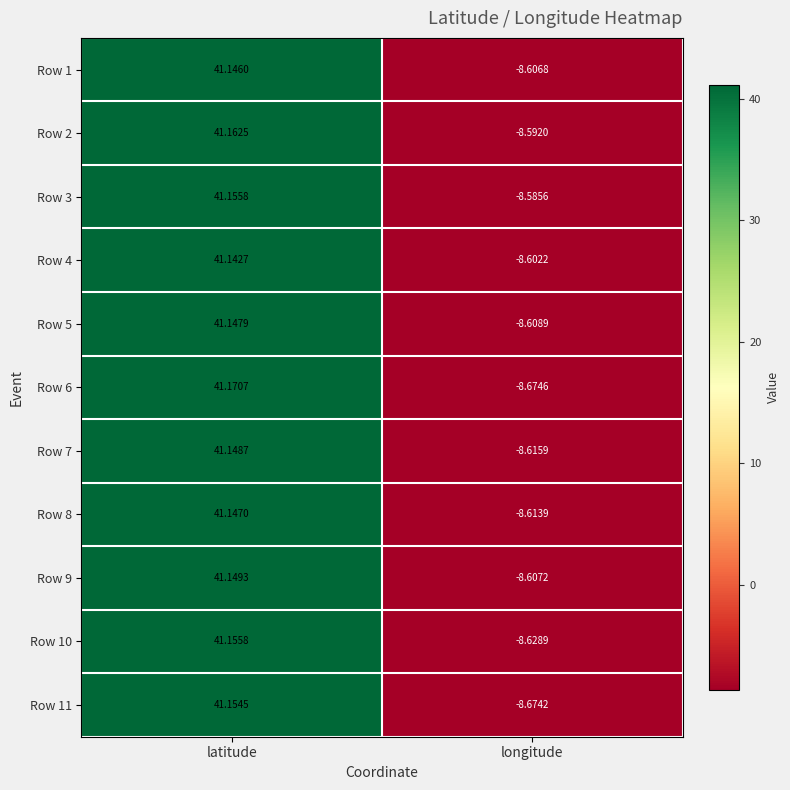

At which category is the sum across all series the highest?

latitude